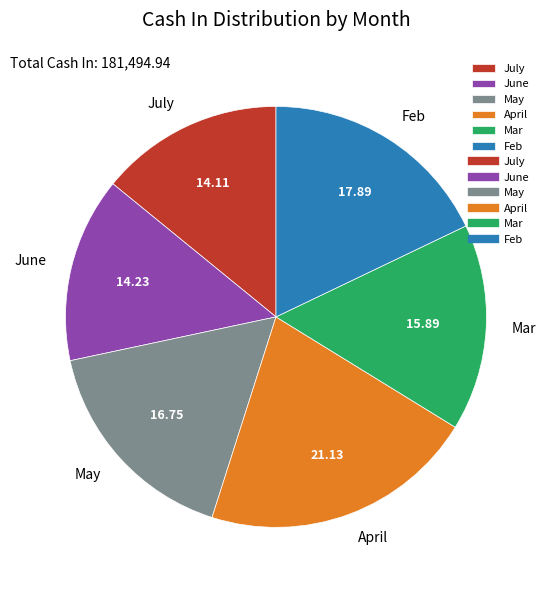

Between May and Mar, which is larger?

May